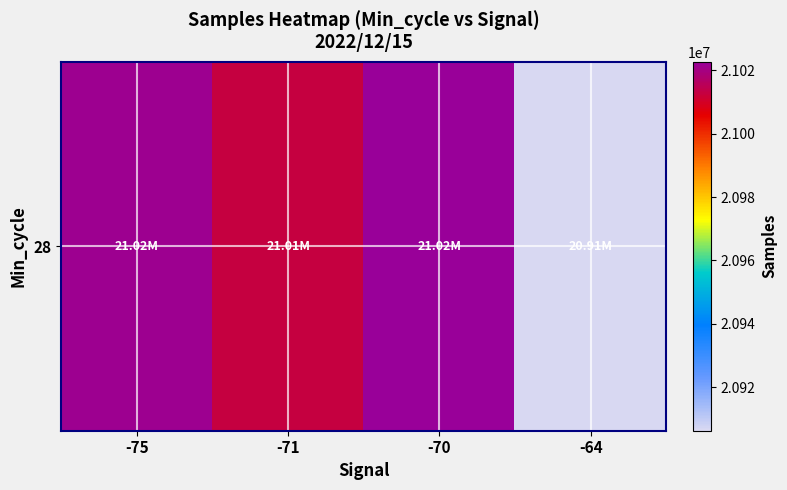

Count the number of categories in the chart.

4